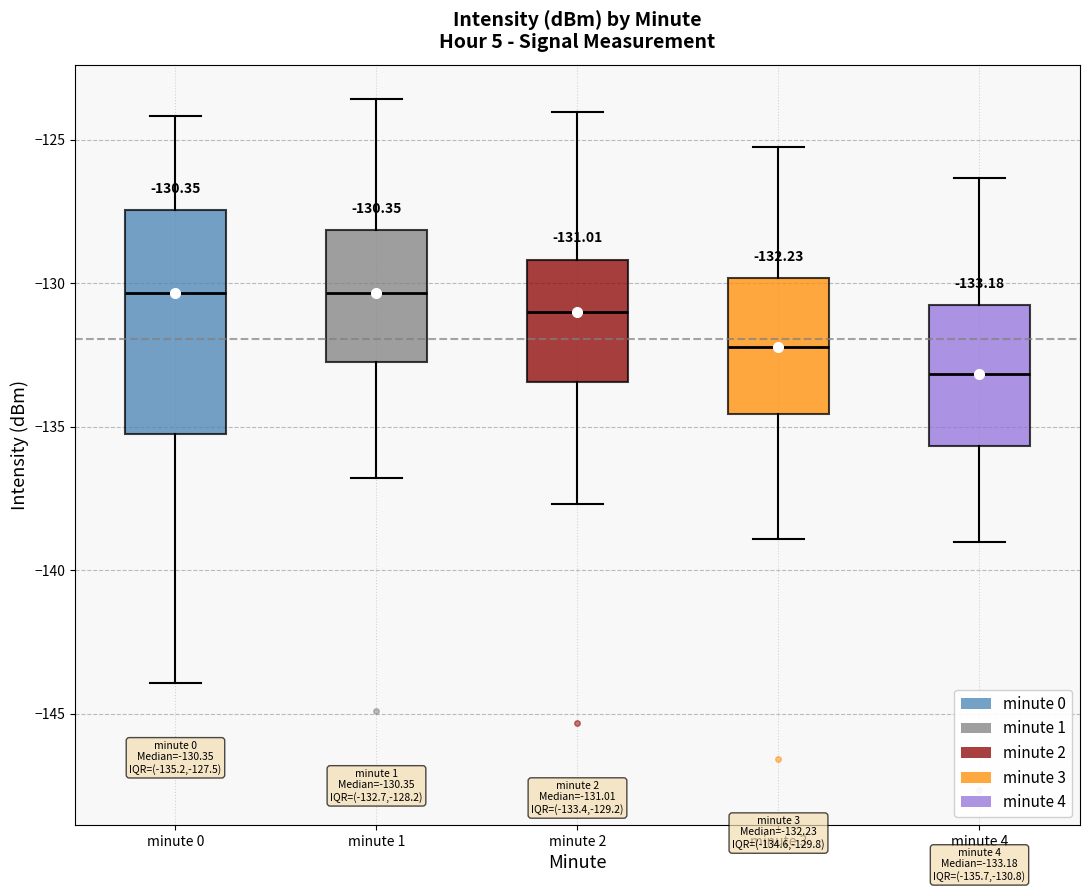

Which box is the tallest, from its lower edge to its upper edge?

minute 0